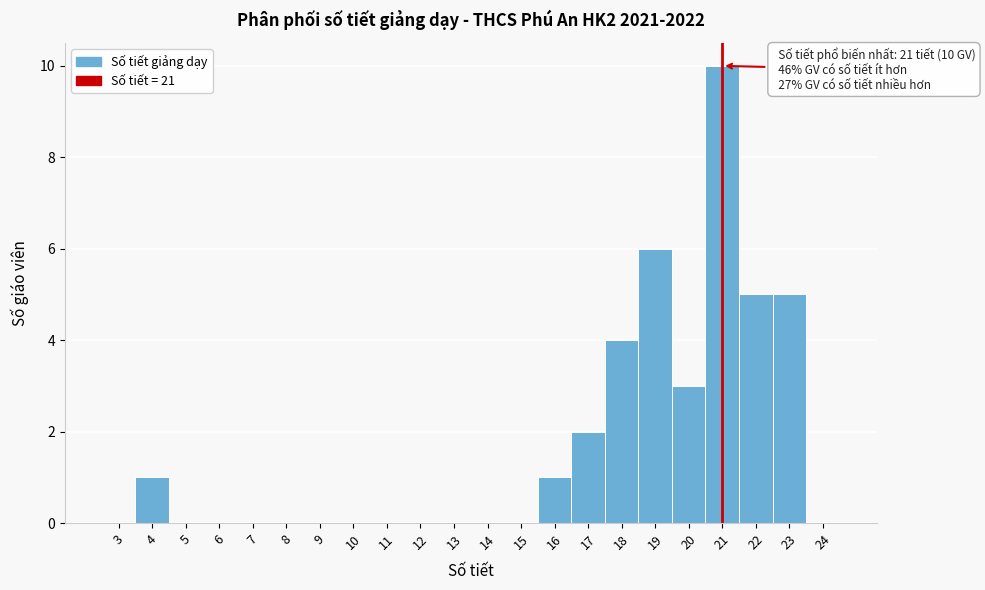

Which range on the x-axis has the tallest bar?

20.5 to 21.5